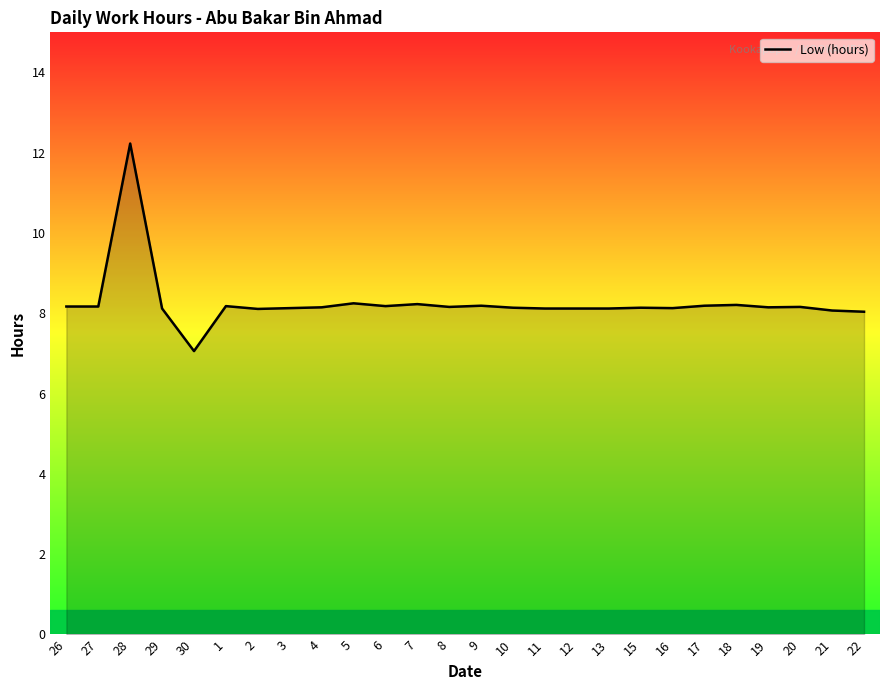

What is the average value?

8.3